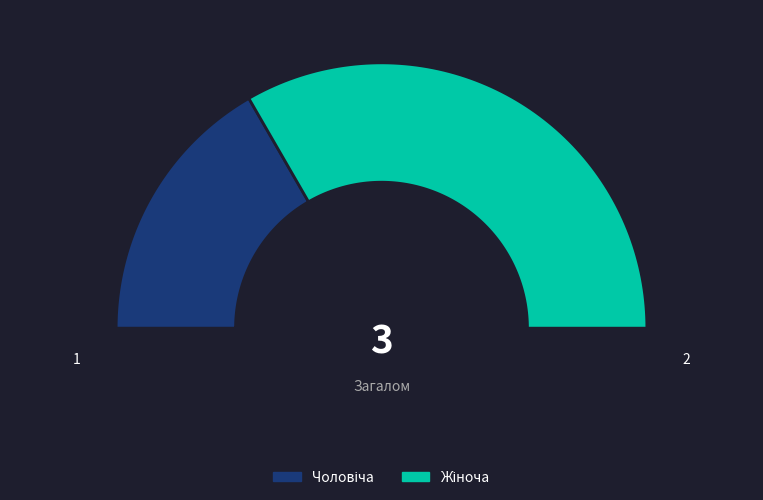

What percentage is the Жіноча slice, to the nearest percent?

67%